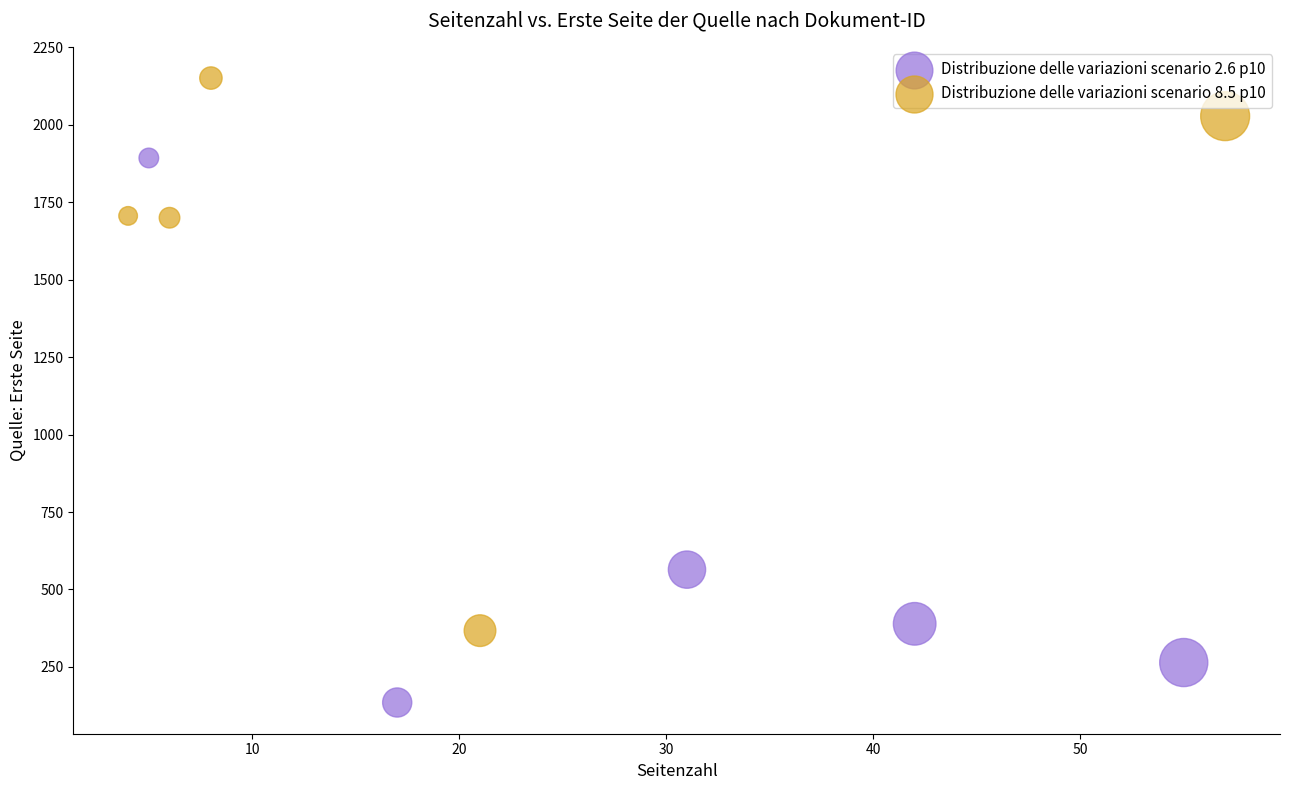

Which series reaches the maximum Y coordinate?

Distribuzione delle variazioni scenario 8.5 p10